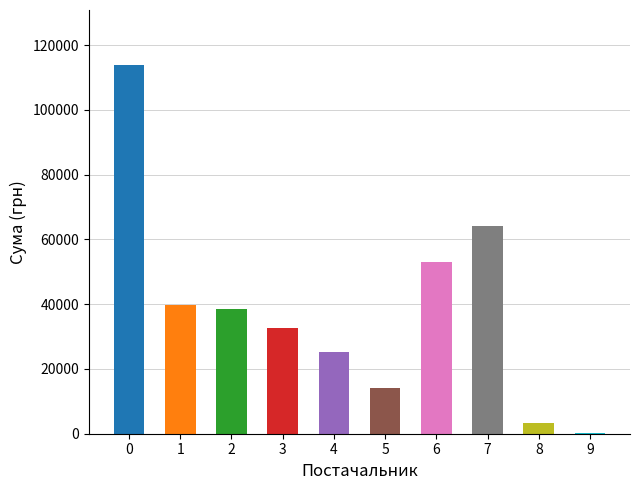

What is the sum of the values at ПАТ "Дніпрогаз" and ФОП "Тесьолкіна І.Ю."?

3566.1